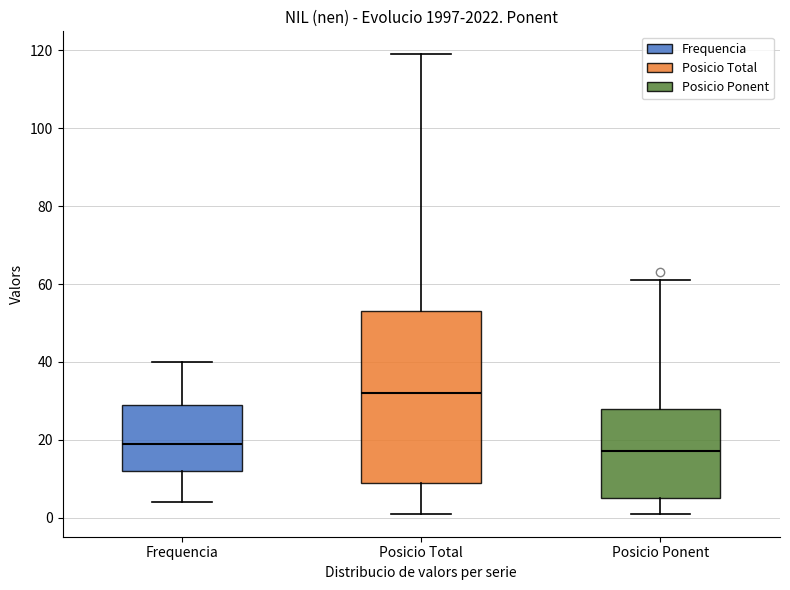

Which box's median line is the highest?

Posicio Total